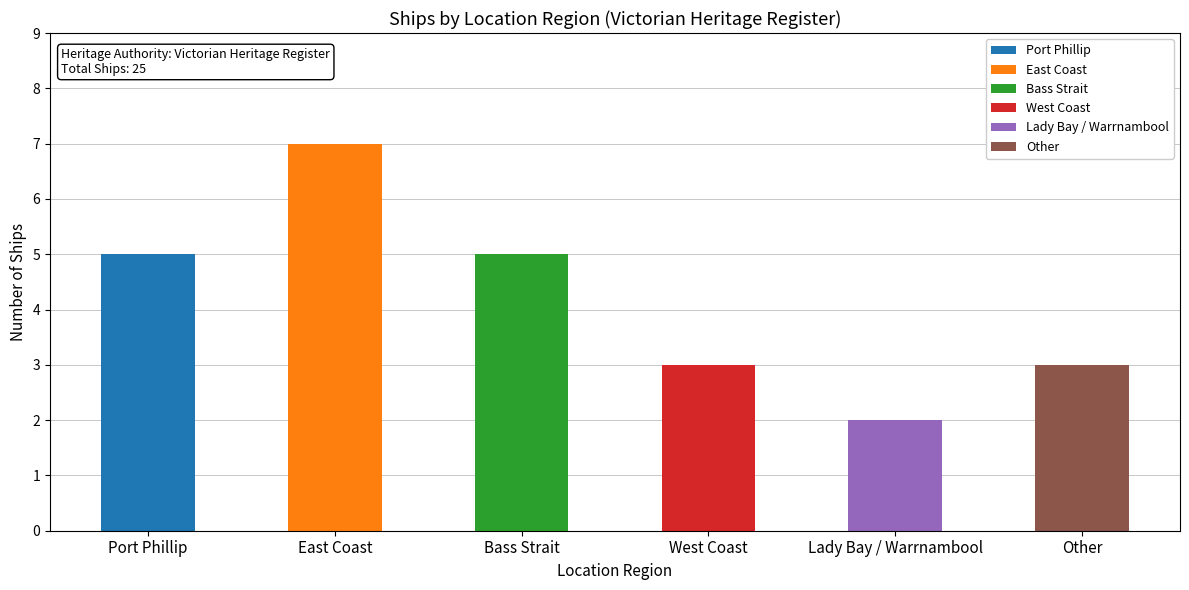

What is the greatest value displayed?

7